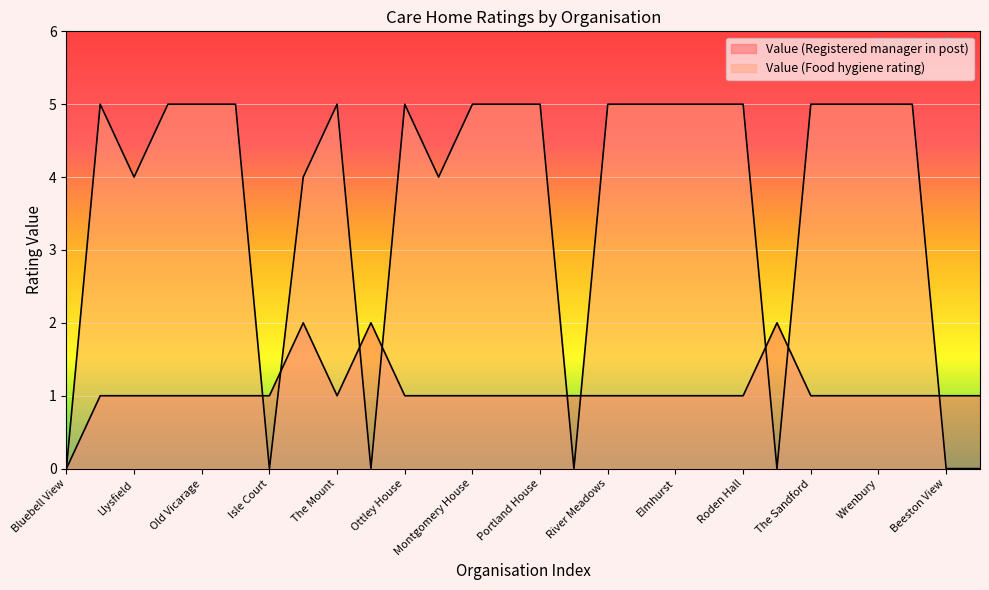

Where is the first local maximum for Value (Registered manager in post)?

The Uplands